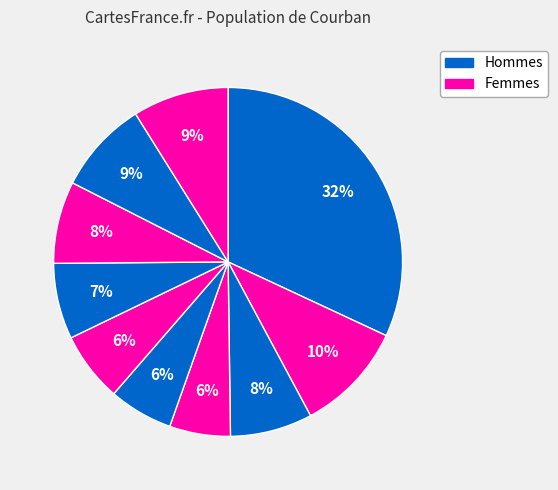

How many segments does this pie chart have?

10